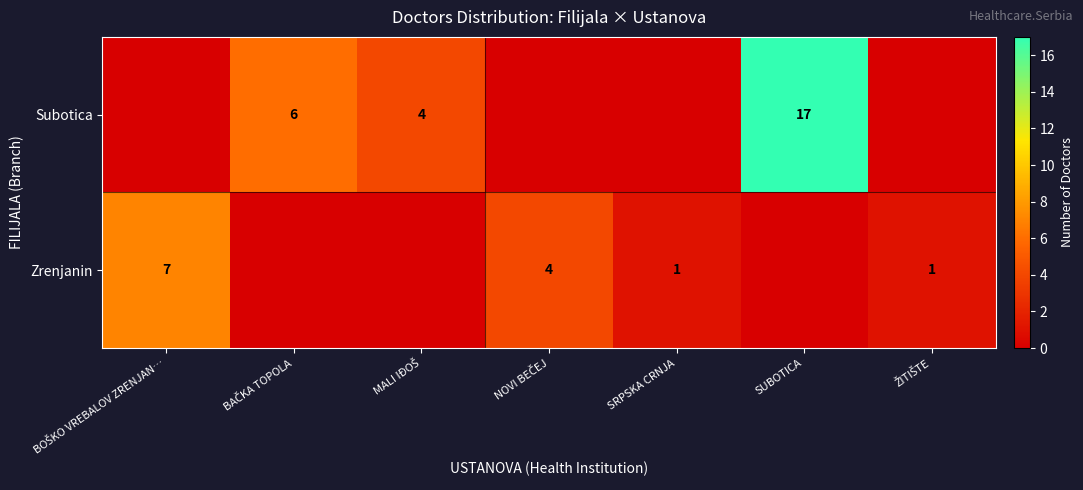

At which category is the sum across all series the highest?

SUBOTICA